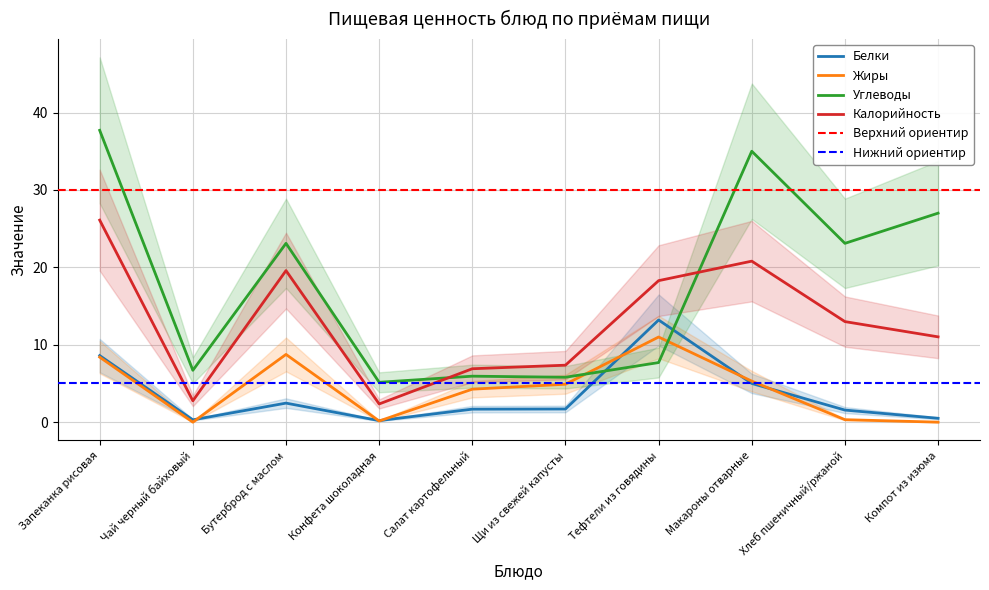

Reading left to right, list all the values displayed in this chart.

Белки: 8.6	0.3	2.5	0.2	1.7	1.7	13.2	5.0	1.6	0.5
Жиры: 8.4	0.0	8.8	0.1	4.3	4.9	11.0	5.3	0.3	0.0
Углеводы: 37.7	6.7	23.1	5.2	5.9	5.8	7.7	35.0	23.1	27.0
Калорийность: 26.1	2.8	19.6	2.4	6.9	7.4	18.3	20.8	13.0	11.0